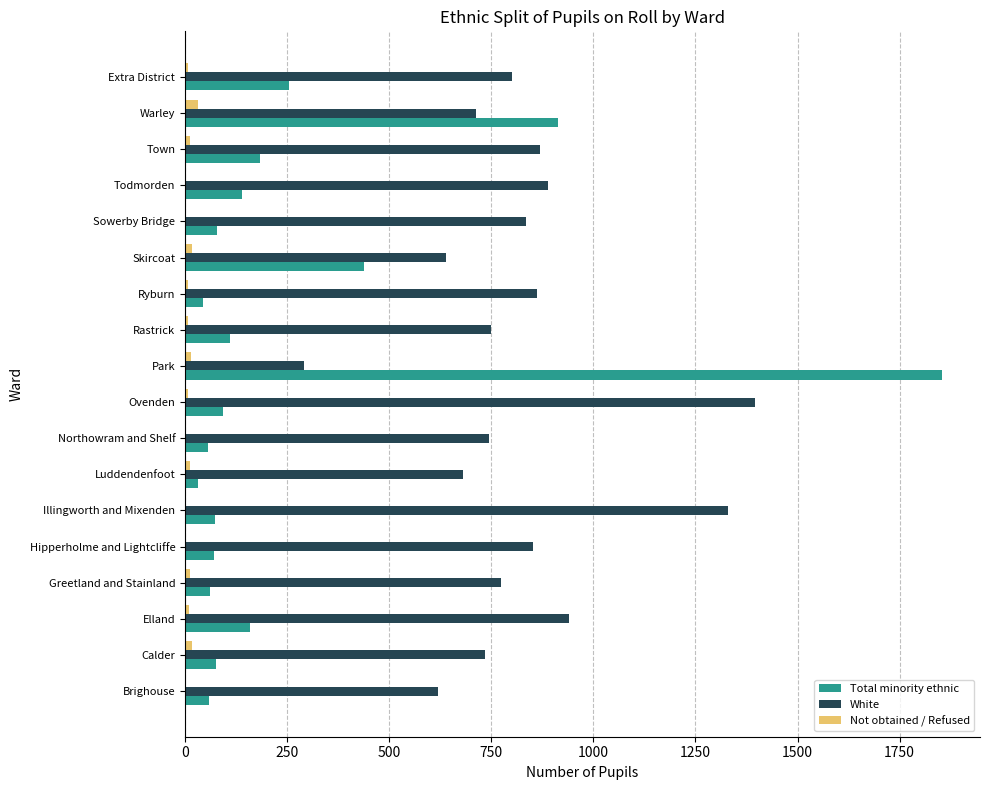

At which label is Total minority ethnic closest to 942?

Warley